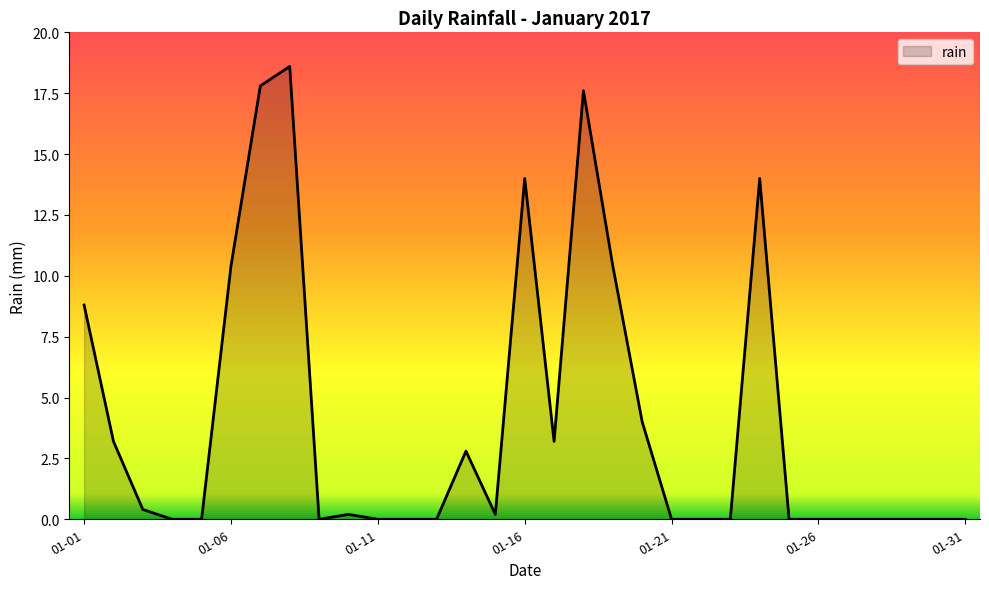

What is the difference between the maximum and minimum values?

18.6